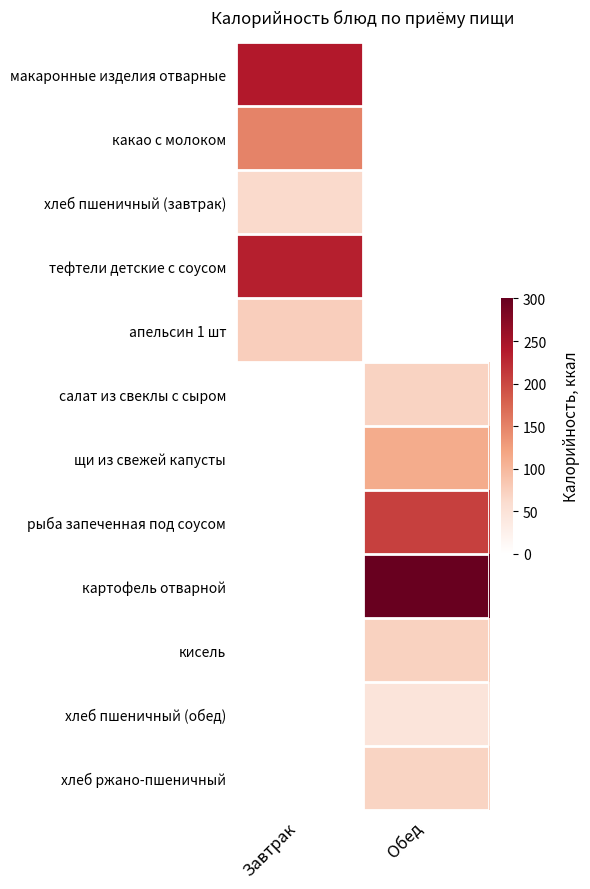

At which category does the chart reach its peak across all series?

Обед